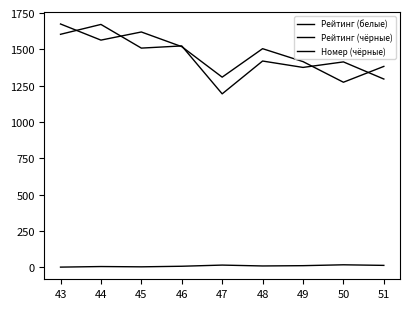

Read the Рейтинг (чёрные) value at 48.

1505